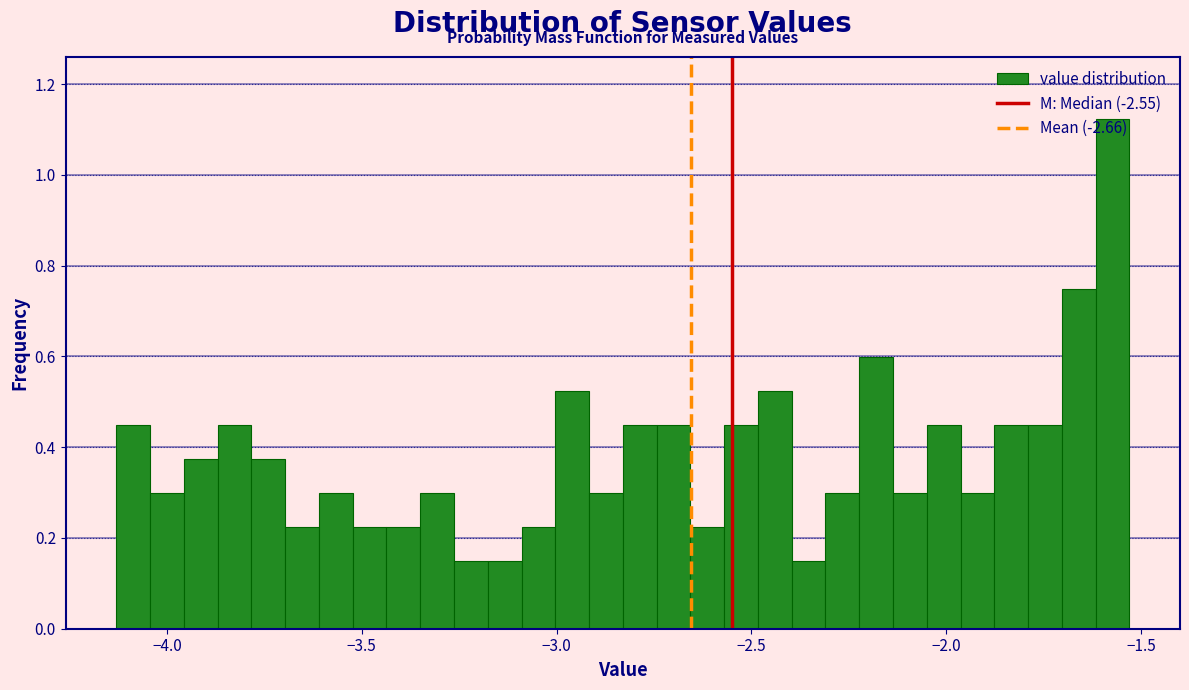

Read against the x-axis, roughly where is the centre of the tallest bar?

-1.55